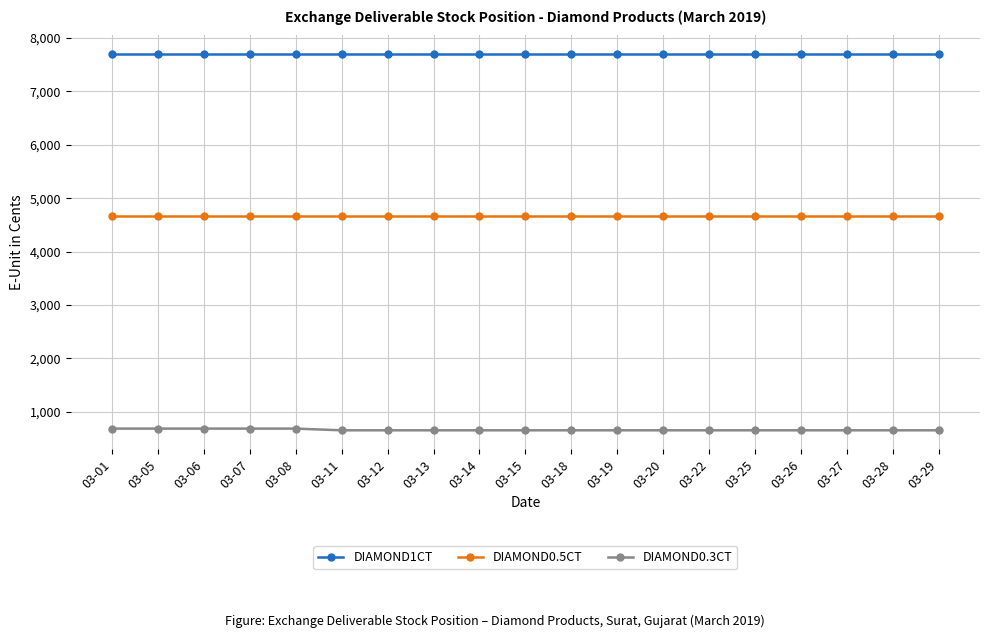

True or false: DIAMOND0.5CT and DIAMOND1CT cross at least once.

False